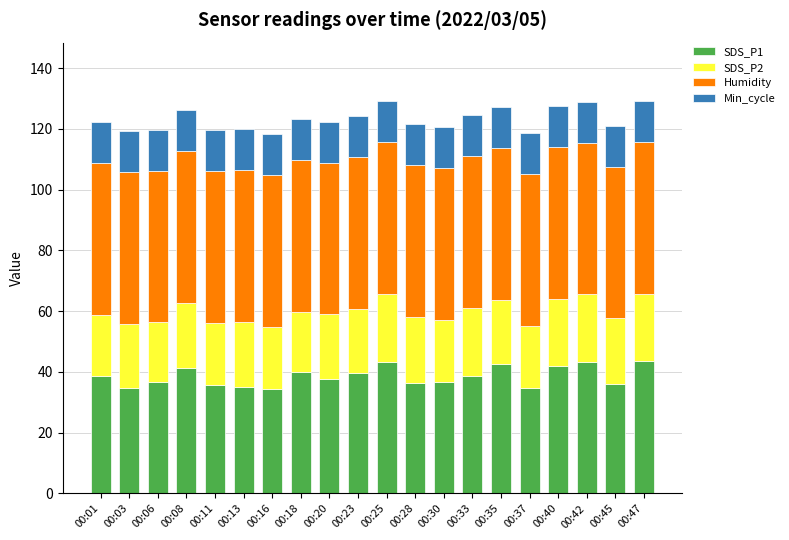

Does the chart contain stacked bars?

Yes